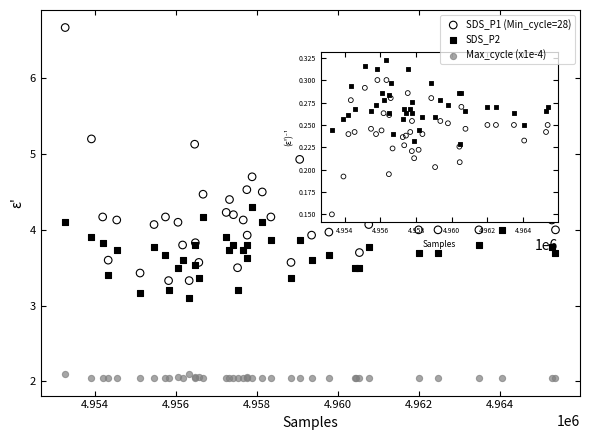

Which series contains the lowest Y value?

Max_cycle (x1e-4)